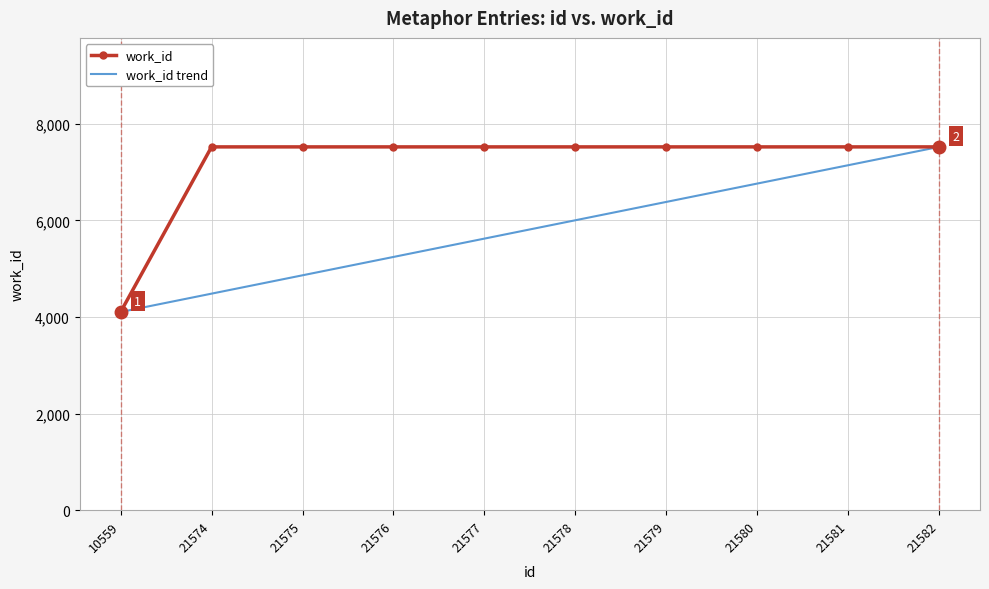

Which series changed the most between 21577 and 21580?

work_id trend